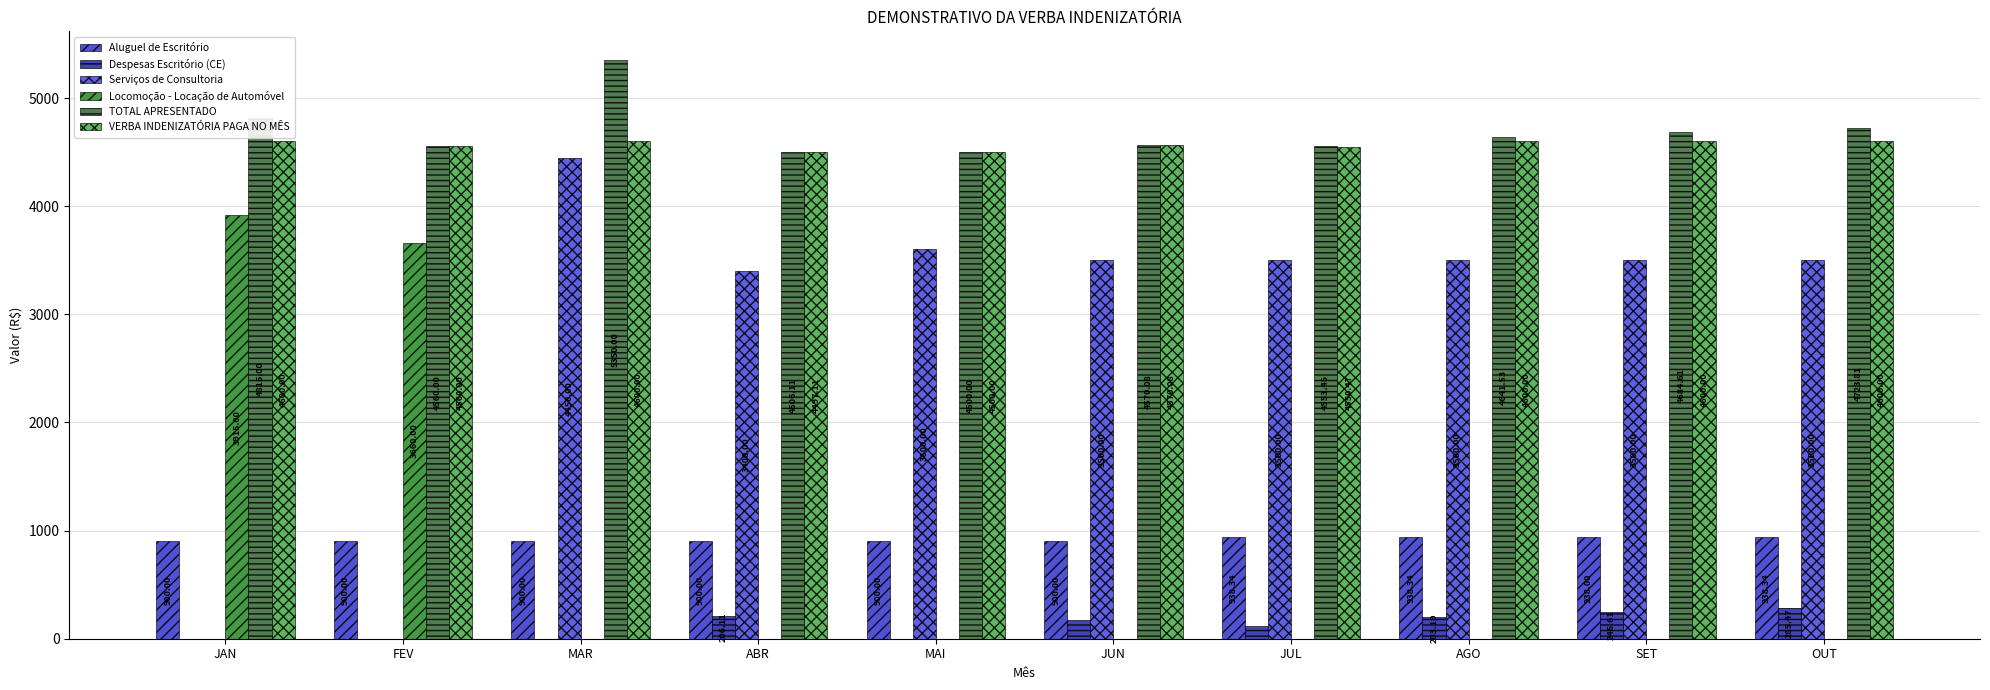

Between ABR and SET, which series saw the biggest shift?

TOTAL APRESENTADO